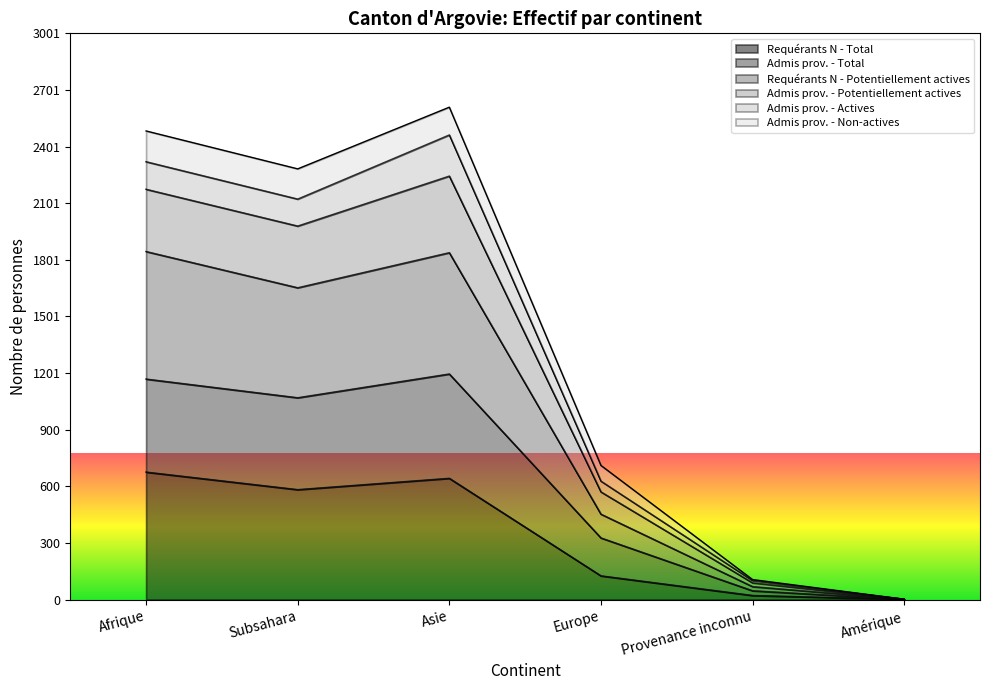

True or false: Admis prov. - Total and Requérants N - Potentiellement actives cross at least once.

False